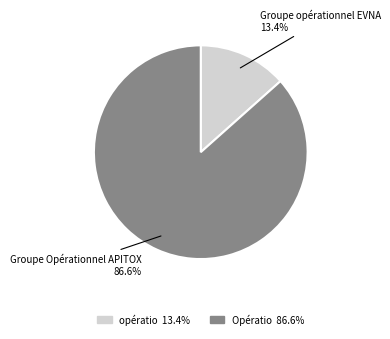

Which category has the smallest portion of the pie?

Groupe opérationnel EVNA